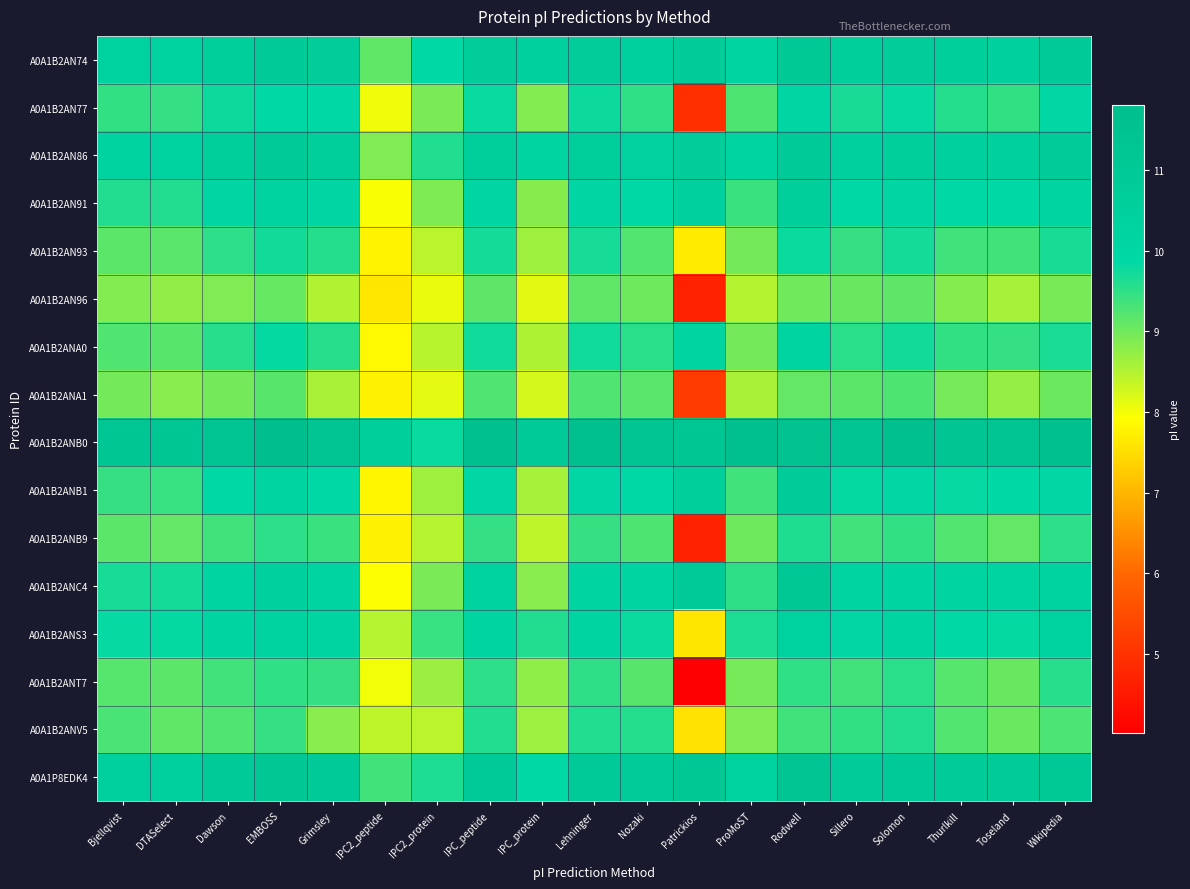

Rank the series by their maximum value, from lowest to highest.

A0A1B2AN96, A0A1B2ANA1, A0A1B2ANT7, A0A1B2ANV5, A0A1B2ANB9, A0A1B2AN93, A0A1B2AN77, A0A1B2ANA0, A0A1B2ANS3, A0A1B2AN91, A0A1B2ANB1, A0A1B2AN86, A0A1B2AN74, A0A1B2ANC4, A0A1P8EDK4, A0A1B2ANB0